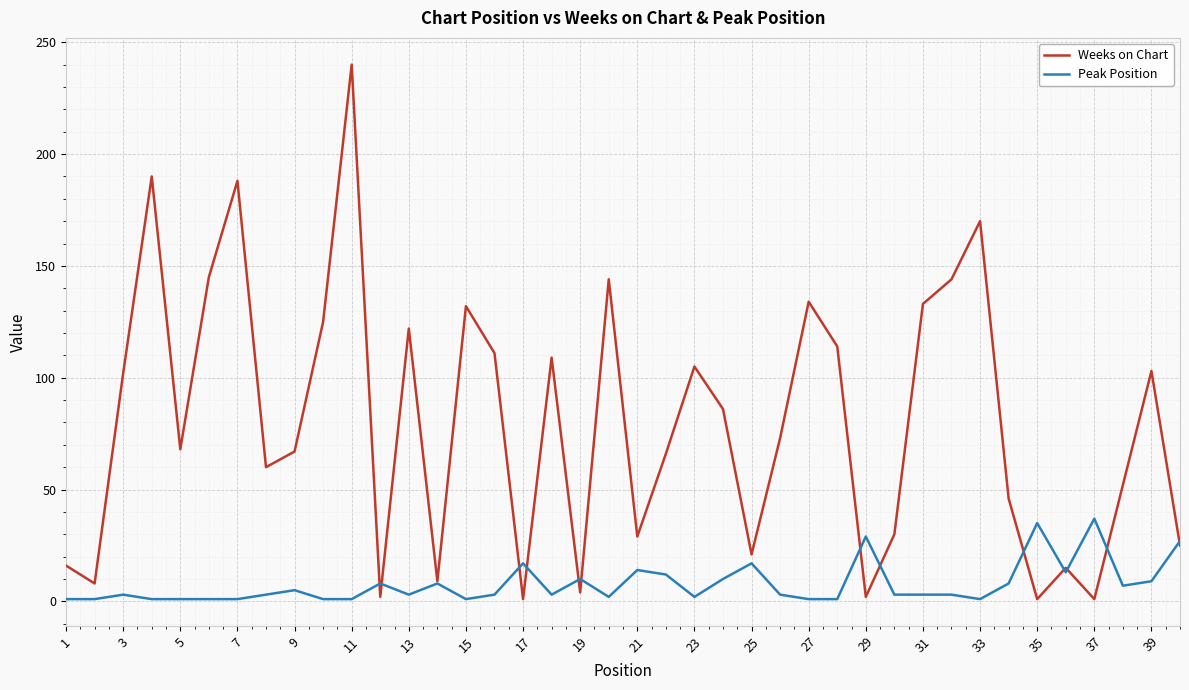

Which series has the widest spread of values?

Weeks on Chart